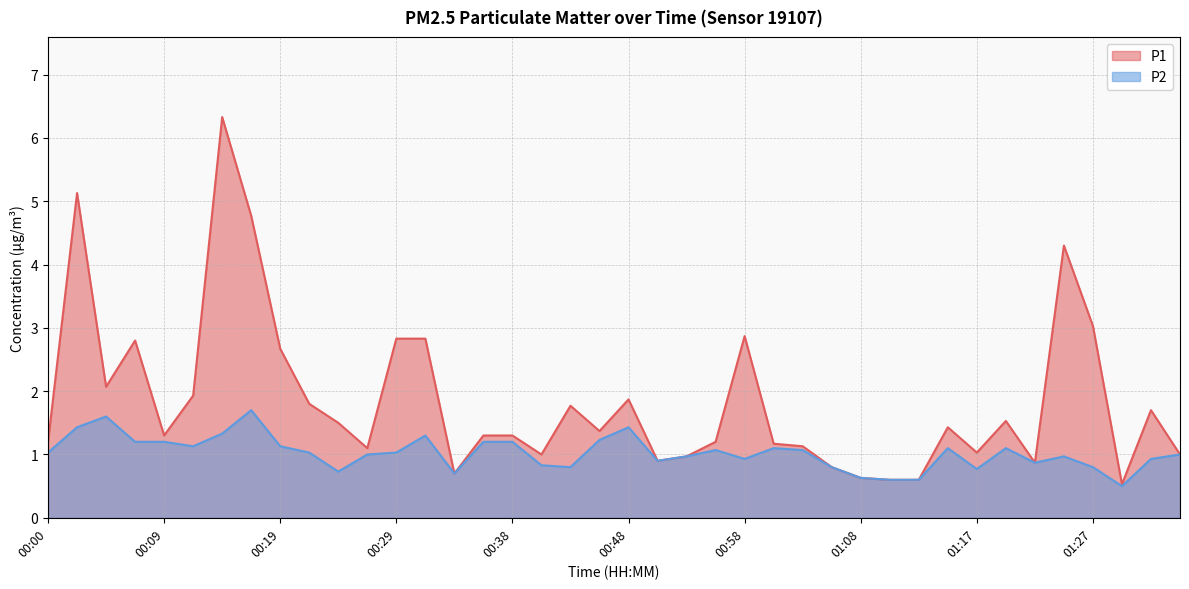

At how many categories does at least one series exceed 4?

4